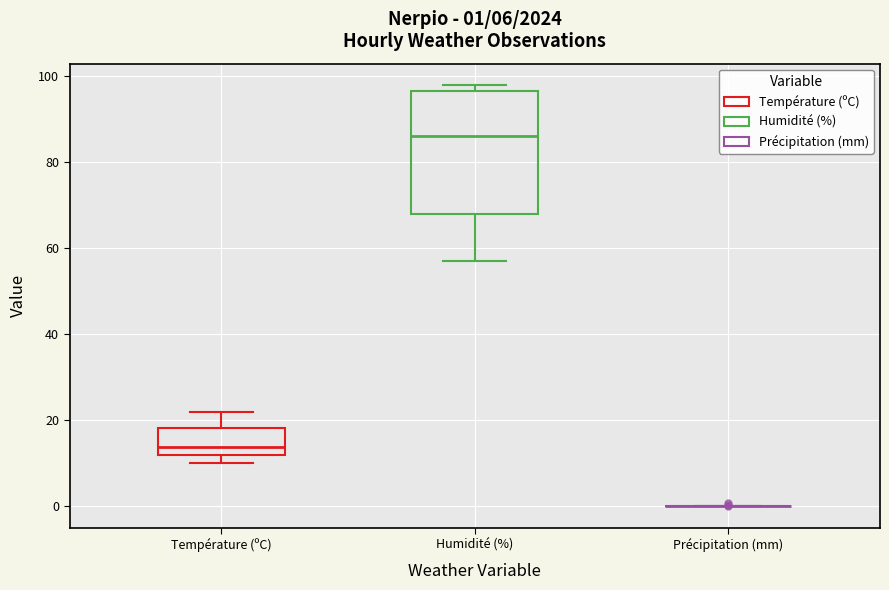

Comparing the boxes themselves (not the whiskers), which one is the tallest?

Humidité (%)